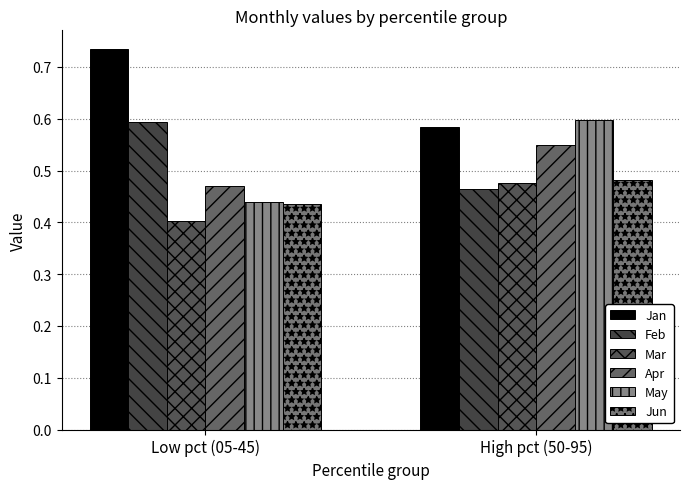

The value of May at Low pct (05-45) is 0.2. True or false?

False